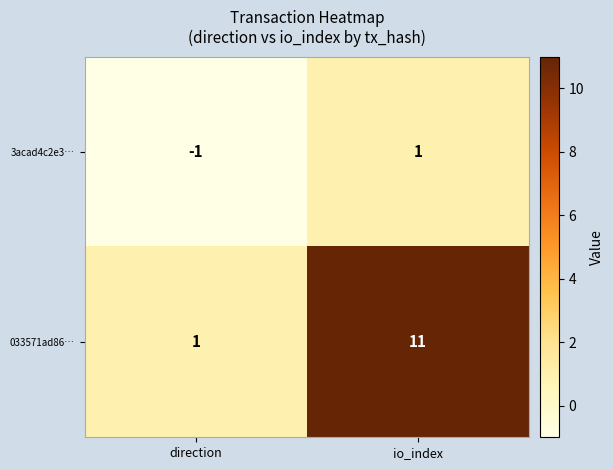

How many negative values does the 3acad4c2e3… series have?

1